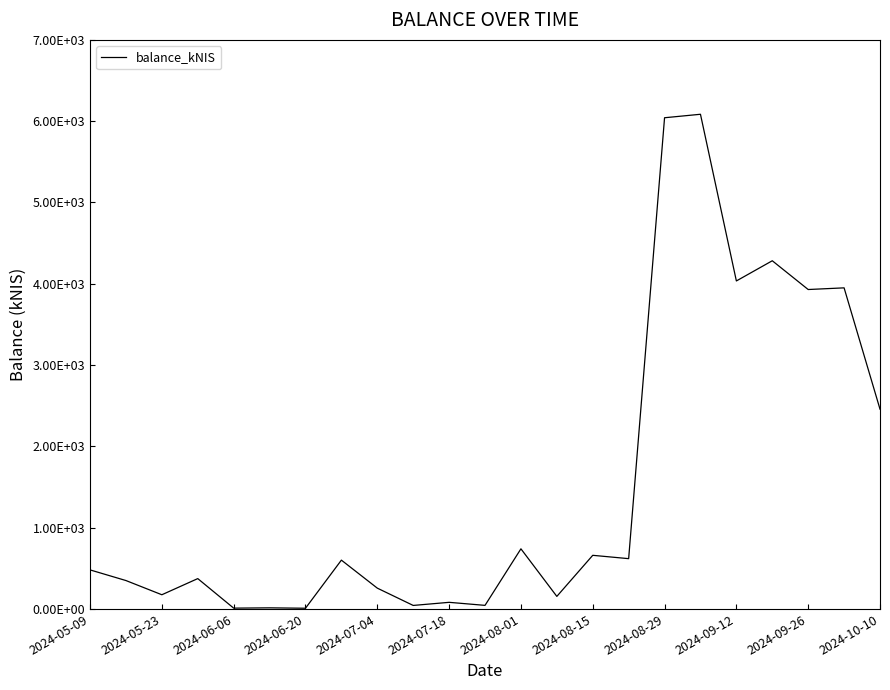

Reading left to right, extract all data points from this chart.

480.4	349.4	174.7	373.4	10.0	13.6	8.7	600.5	256.0	43.2	81.4	44.1	739.6	154.4	659.8	618.7	6042.3	6085.0	4034.8	4283.1	3929.3	3949.8	2457.6